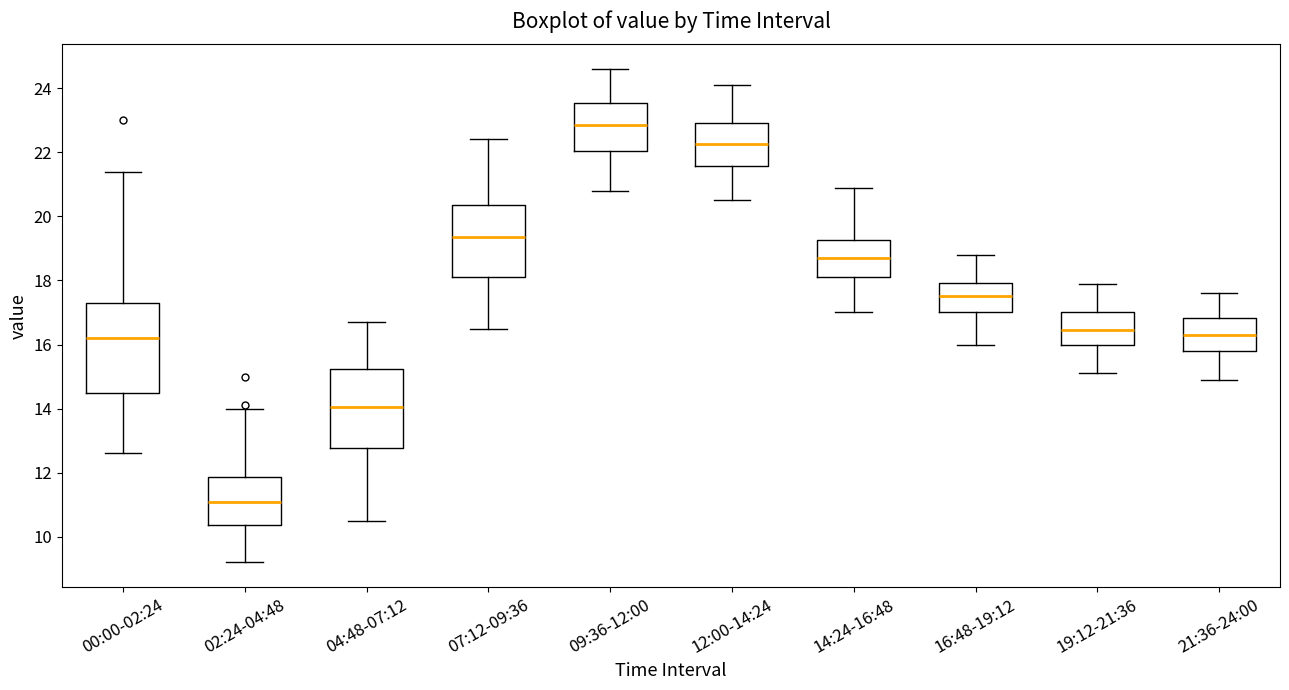

Which box has the highest median line?

09:36-12:00